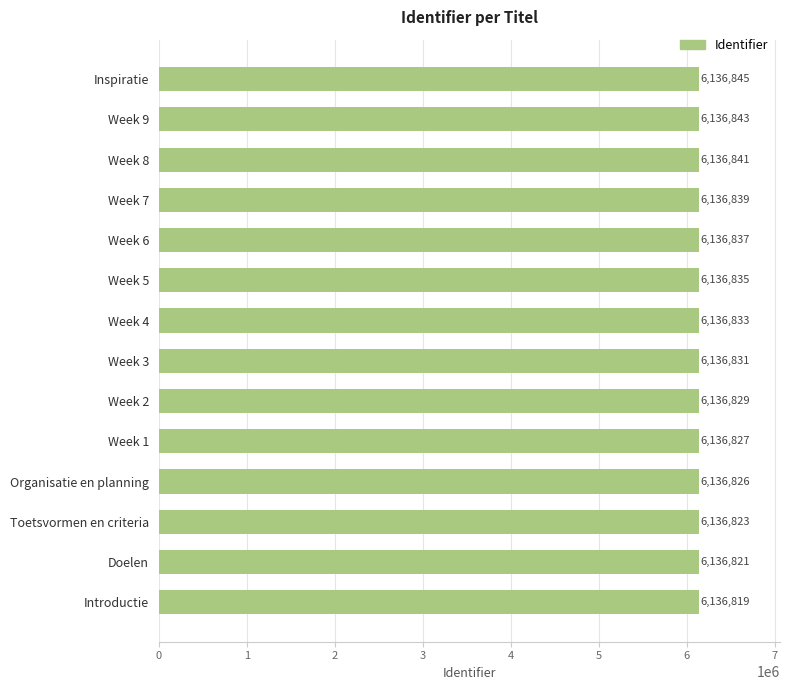

What is the change in value from Week 7 to Doelen?

-18